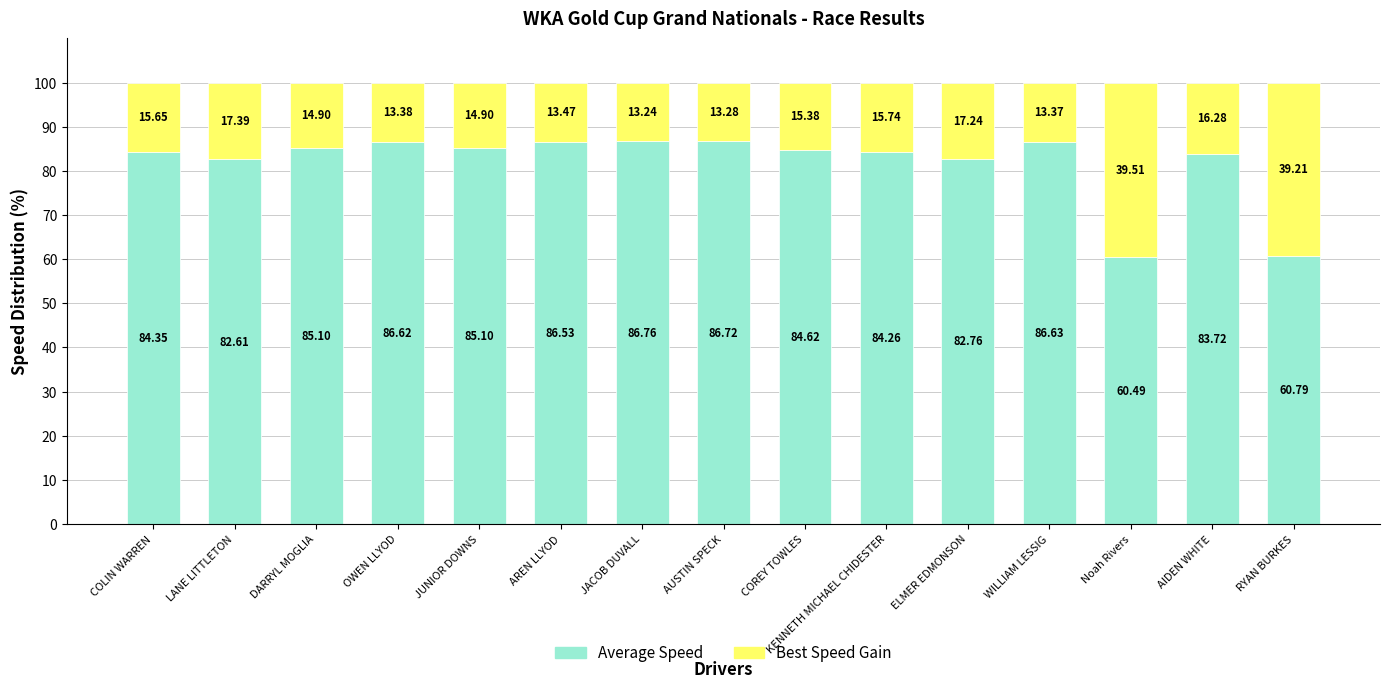

At which label does Average Speed first exceed 84?

COLIN WARREN